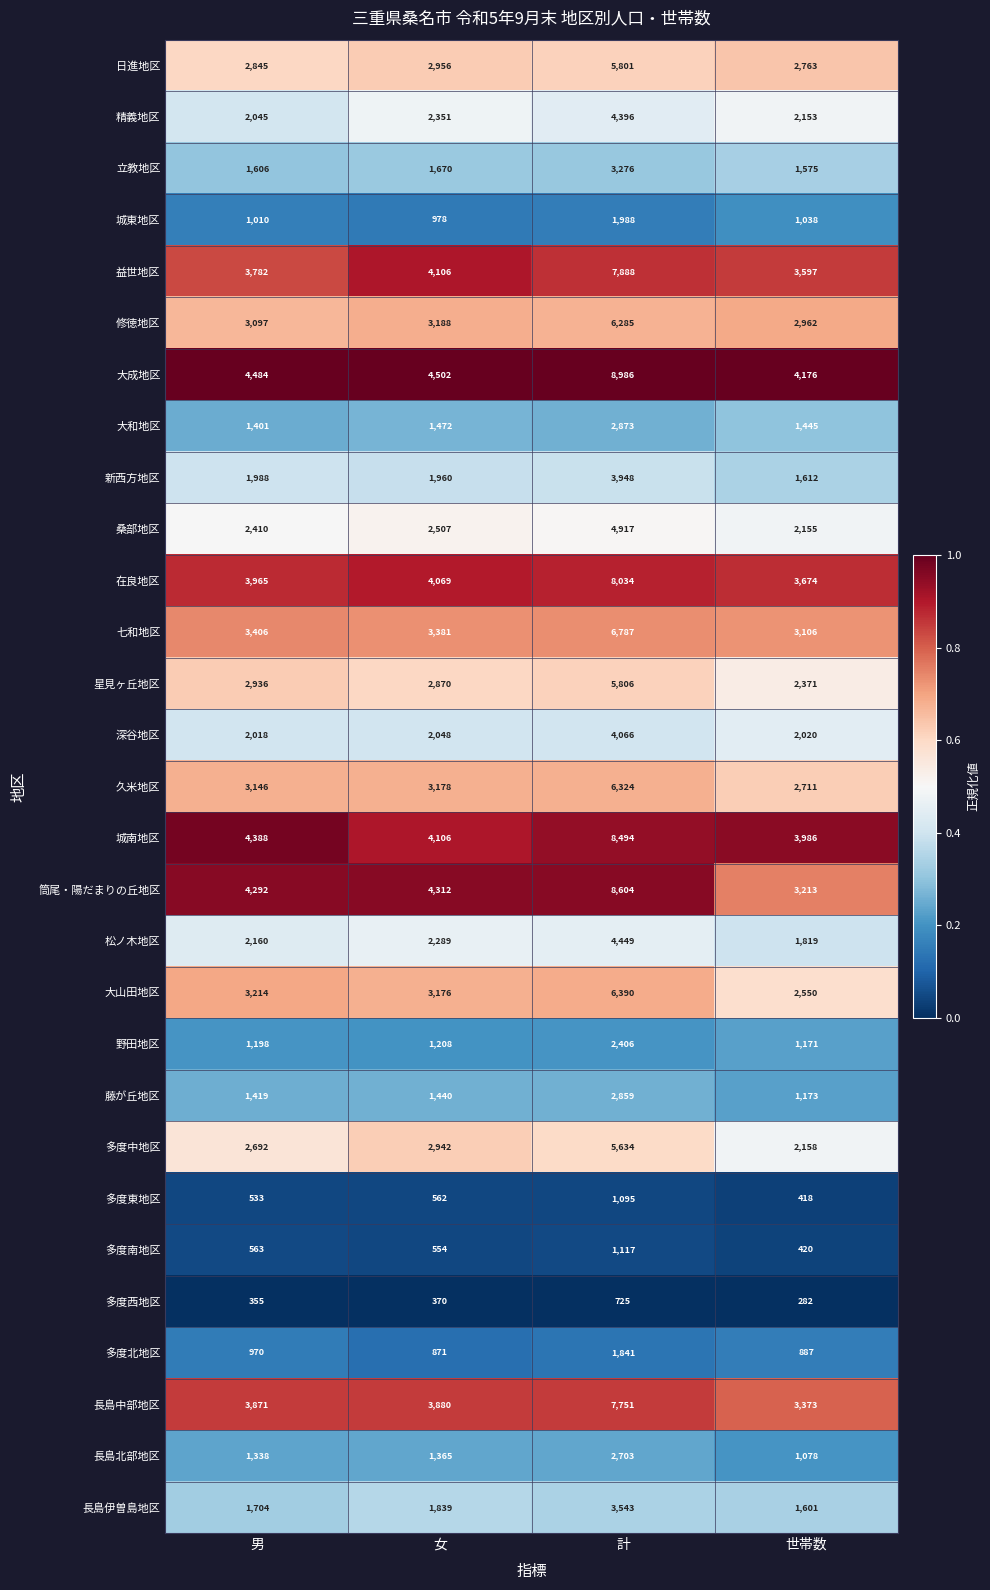

What is the maximum value for 藤が丘地区?

2859